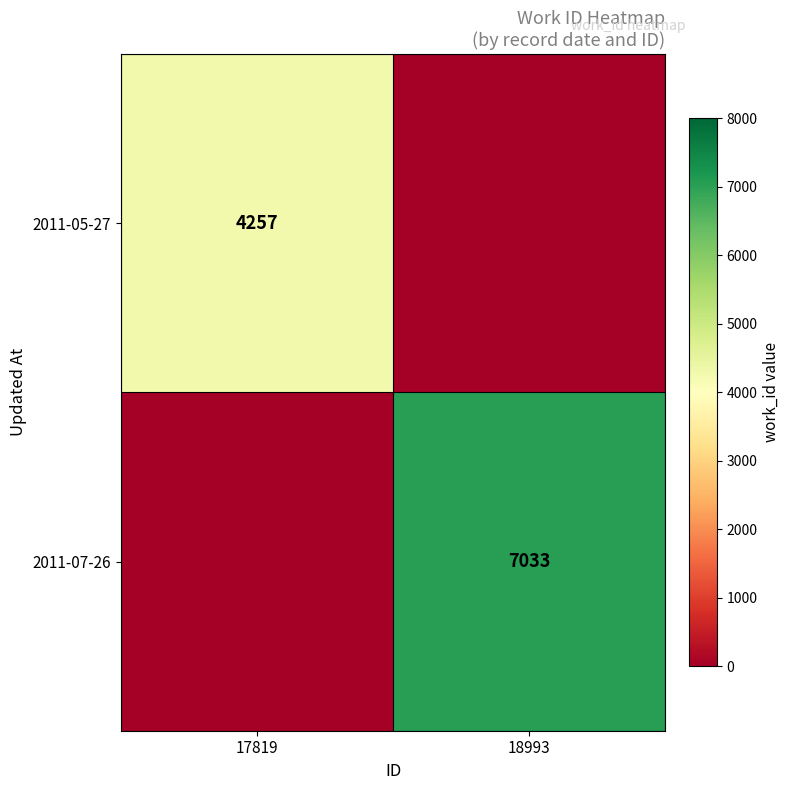

The value of 2011-07-26 at 18993 is 7033. True or false?

True